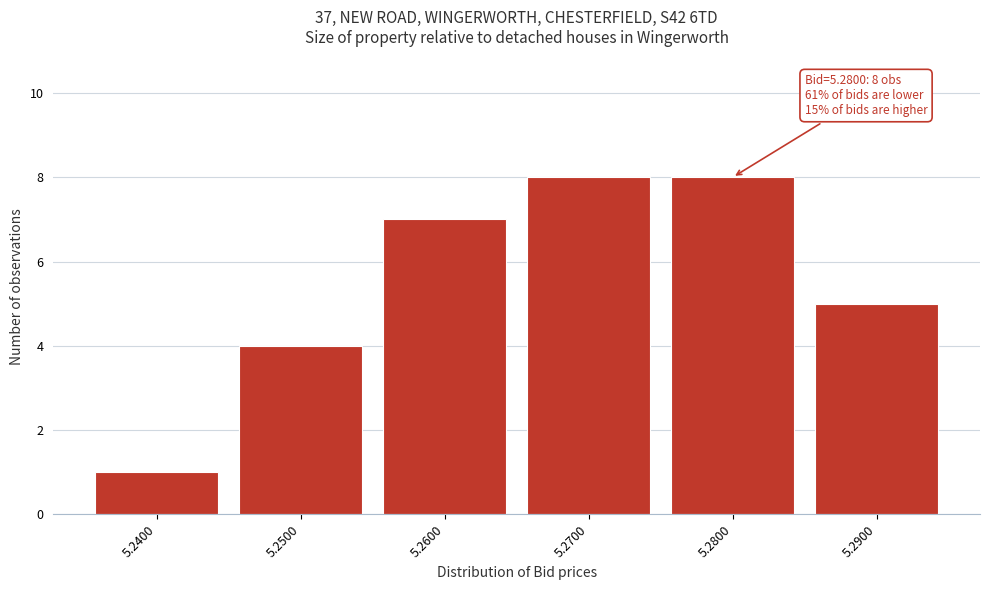

Reading right to left, list all the values displayed in this chart.

5.2900=5	5.2800=8	5.2700=8	5.2600=7	5.2500=4	5.2400=1